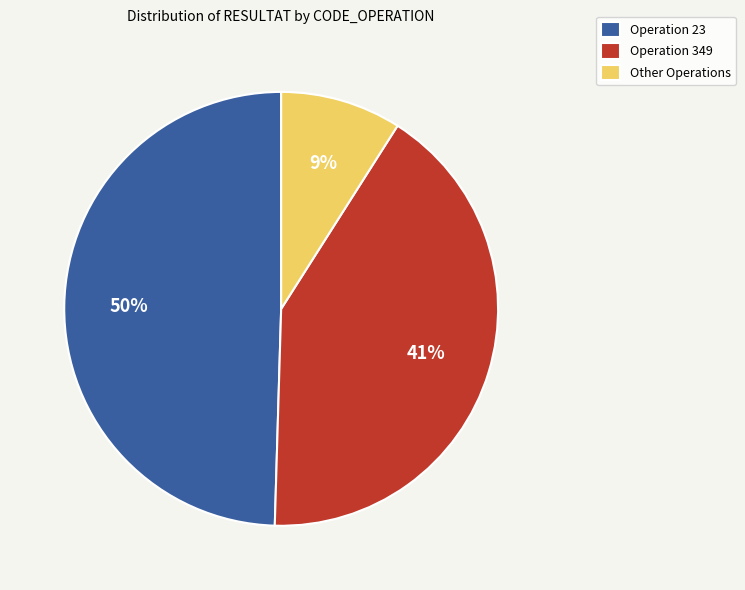

Is the sum of Operation 23 and Other Operations greater than half?

Yes